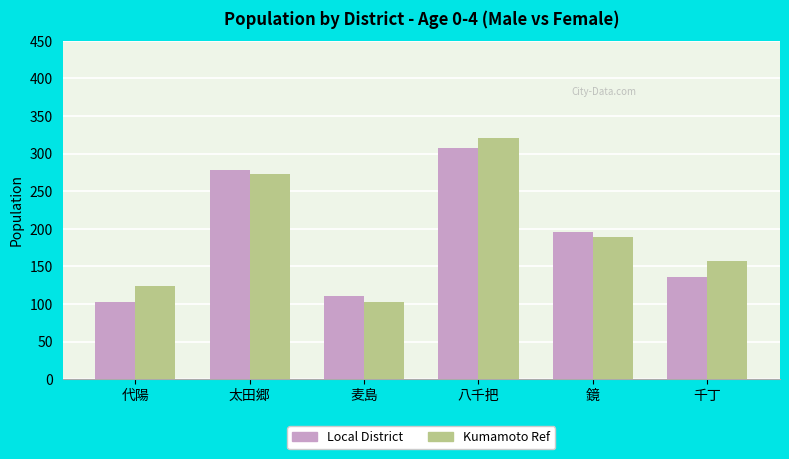

What is the spread (max minus min) of values at 代陽?

21